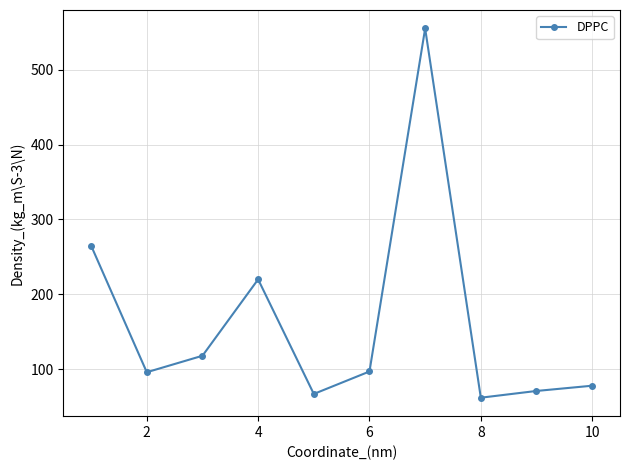

What is the value of the 9th point from the left?

71